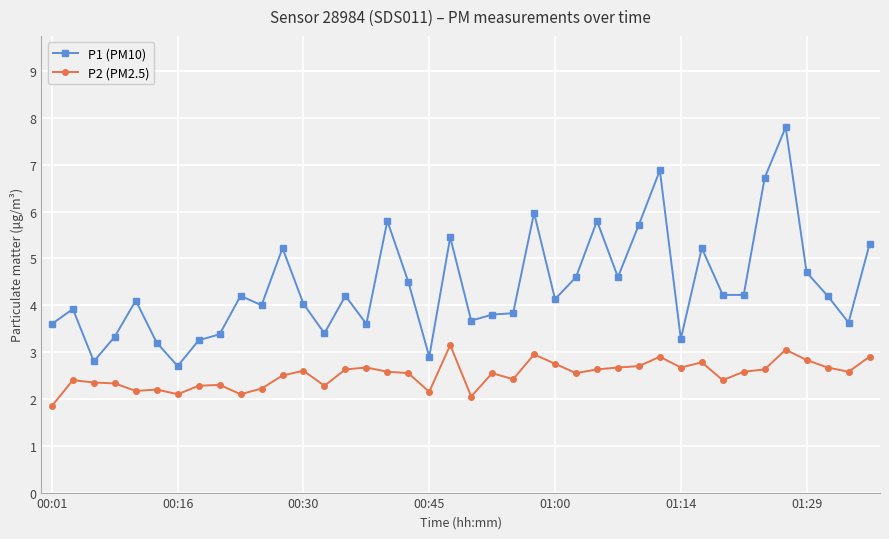

Which series has the largest total across all categories?

P1 (PM10)